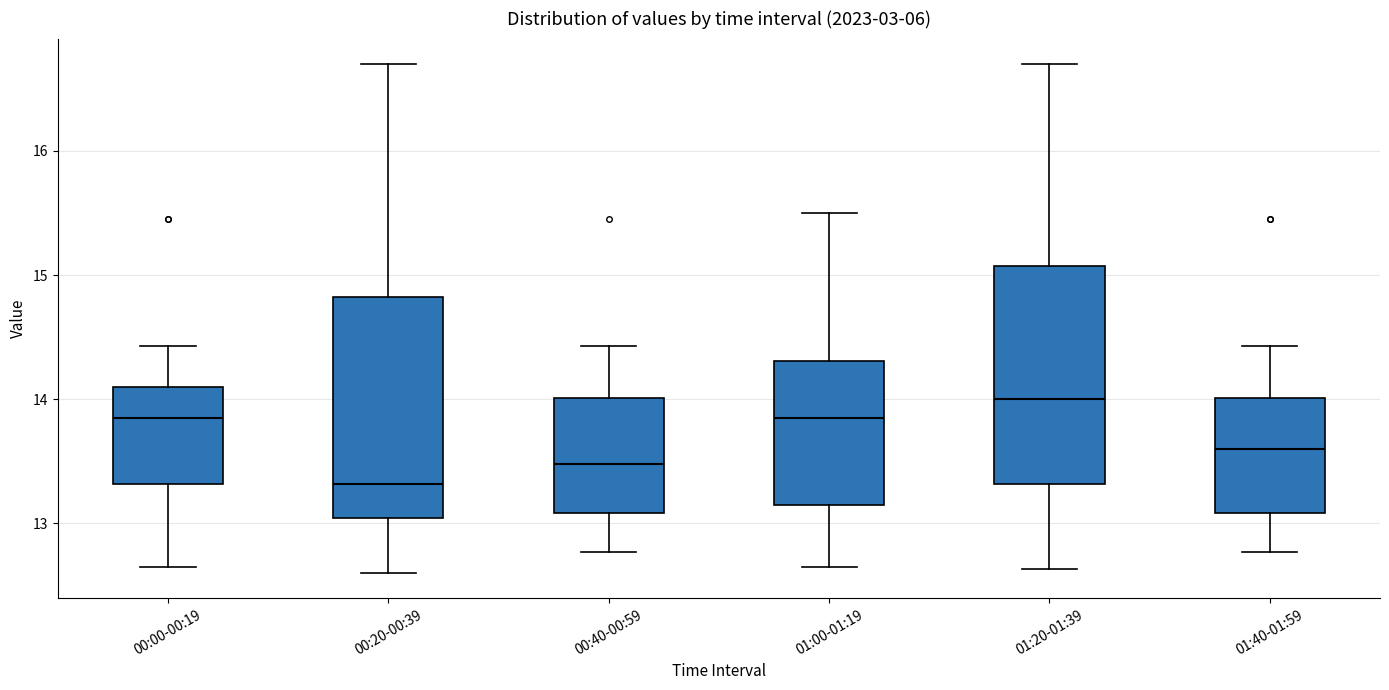

Which box's median line is the lowest?

00:20-00:39